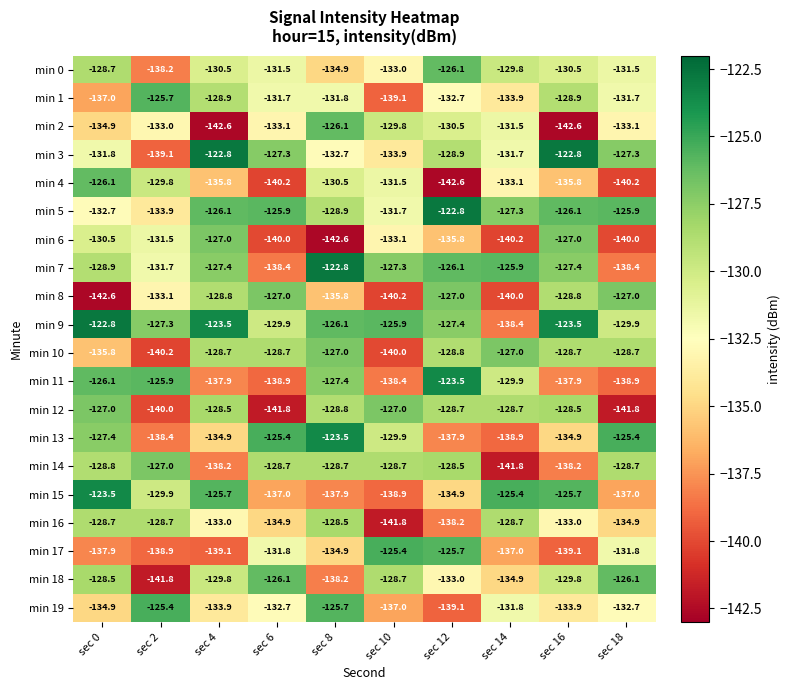

What is the minimum value for min 4?

-142.6